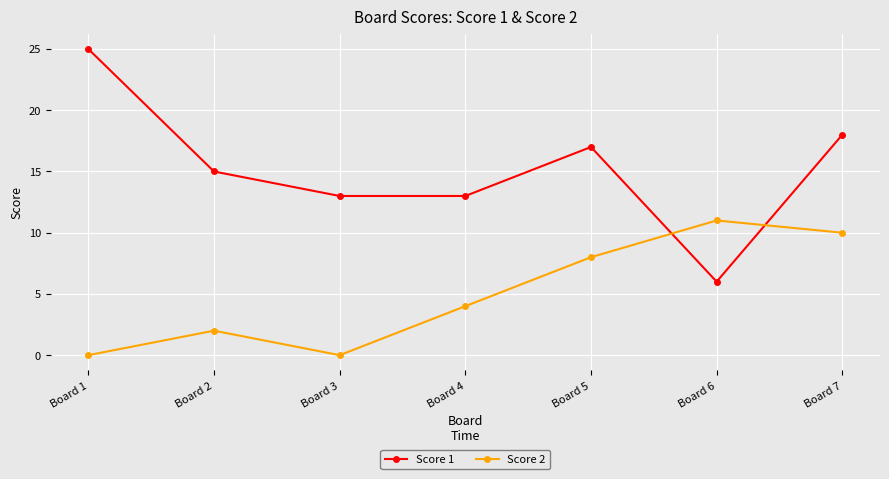

Rank the series by their average value, from highest to lowest.

Score 1, Score 2